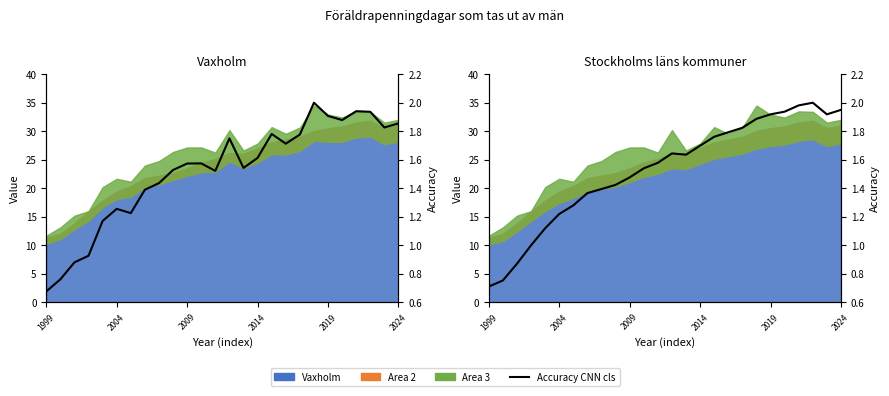

The value at 23 is 2.0. True or false?

True